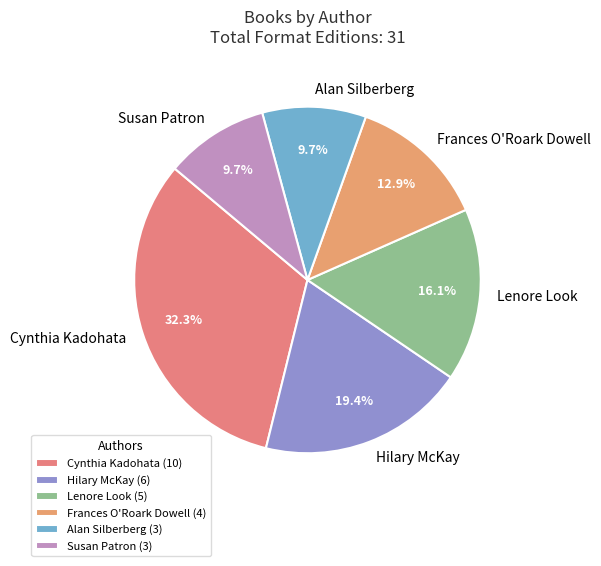

How many segments does this pie chart have?

6